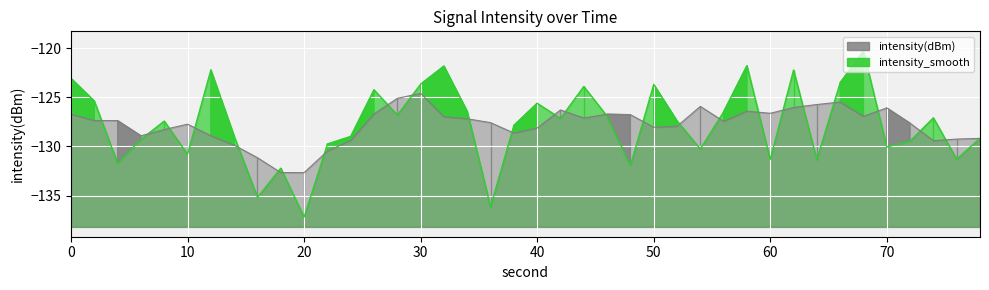

True or false: intensity_smooth has more than 0 interior local peaks.

True